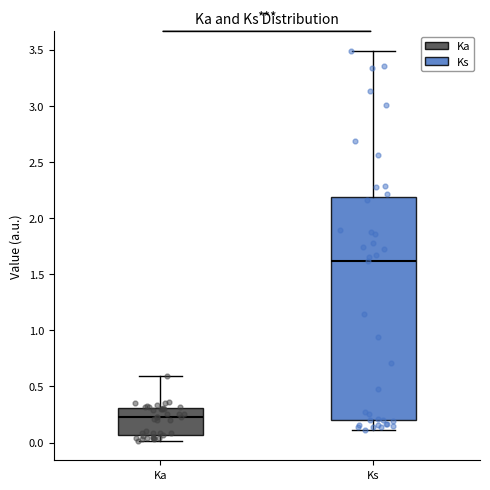

Where does the upper whisker of the box for Ka end on the y-axis? The values are not printed on the chart, so give them approximately, as read against the axis.

0.60